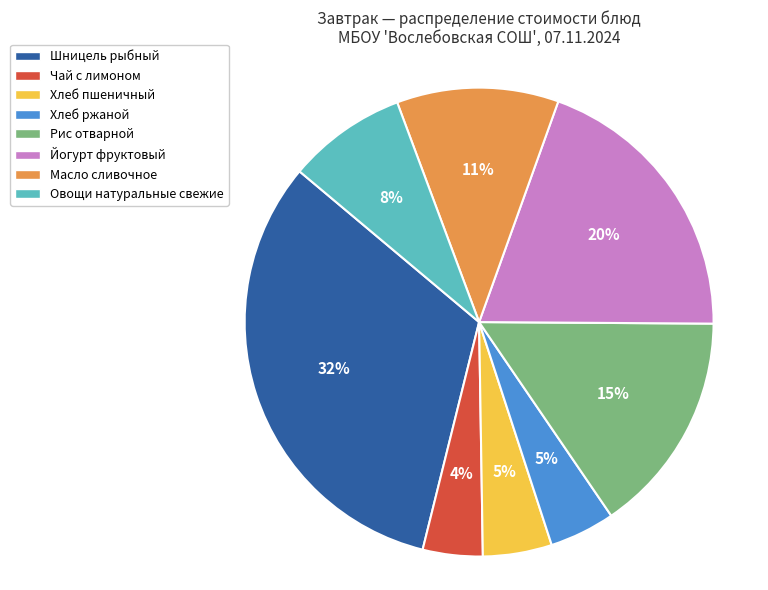

Count the number of slices in the pie.

8